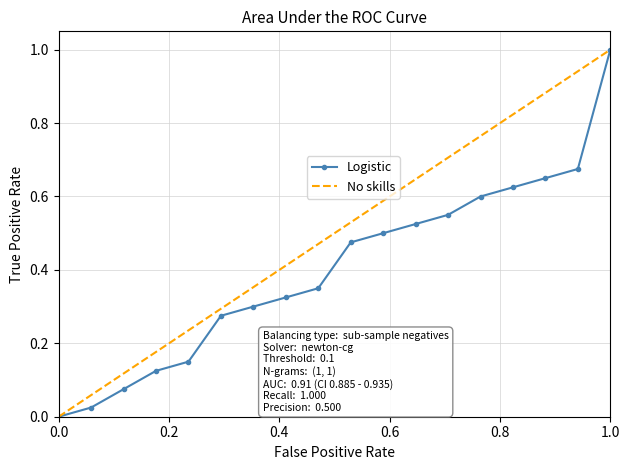

What is the difference between the maximum and second lowest values?

1.0